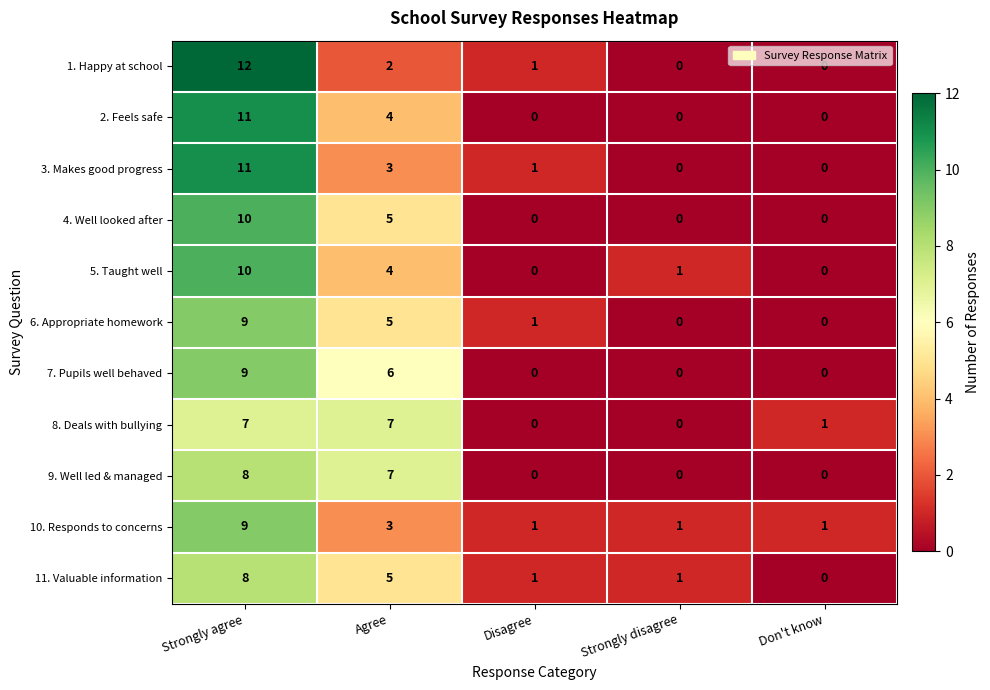

What is the spread (max minus min) of values at Disagree?

1